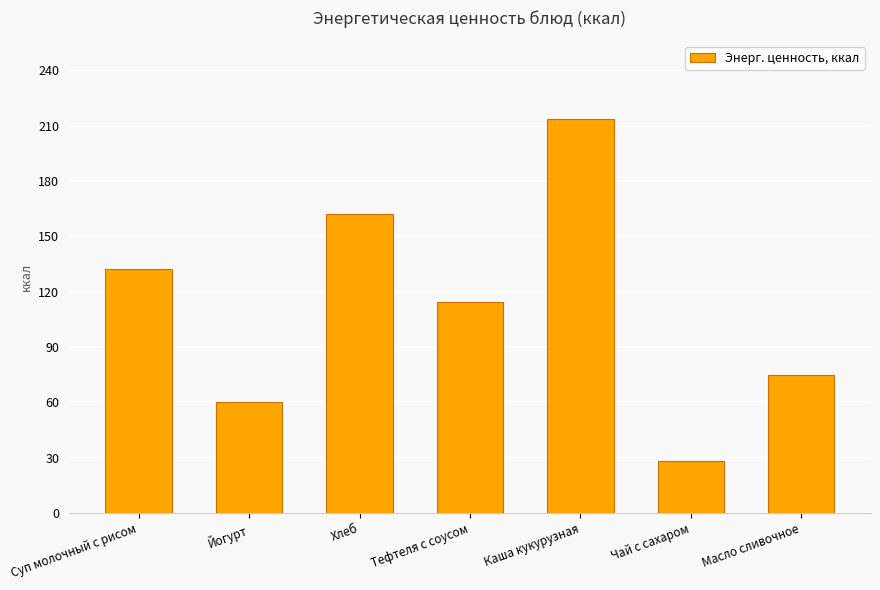

Reading left to right, extract all data points from this chart.

Суп молочный с рисом=132.4	Йогурт=60.0	Хлеб=162.2	Тефтеля с соусом=114.4	Каша кукурузная=213.6	Чай с сахаром=28.0	Масло сливочное=75.0